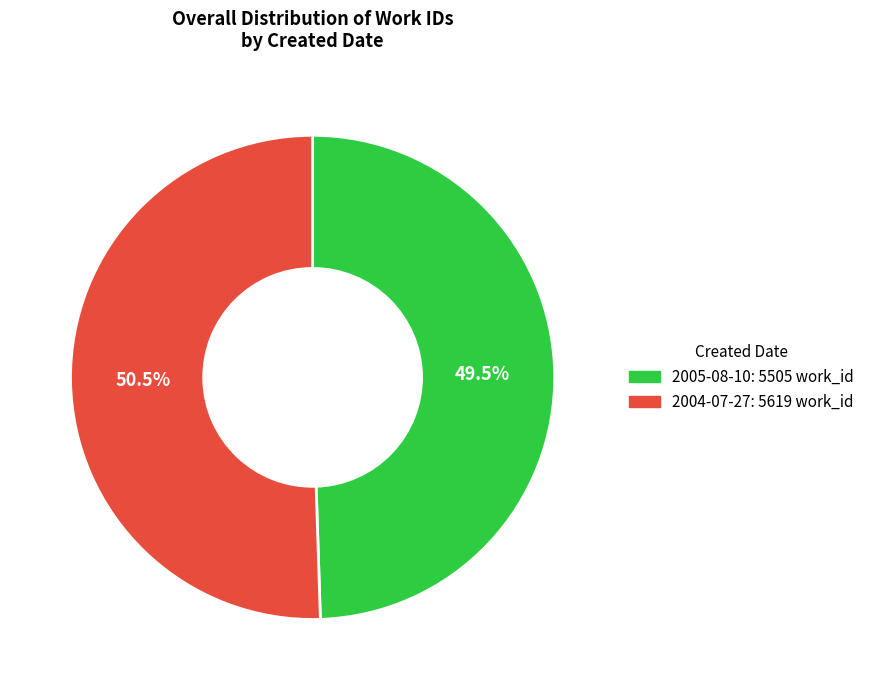

Which has a higher value, 2005-08-10 or 2004-07-27?

2004-07-27